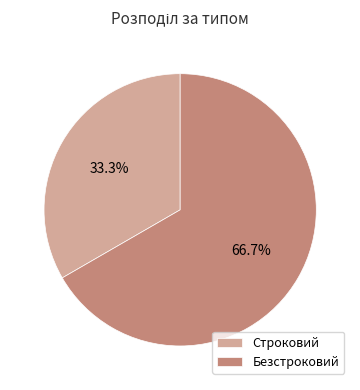

Which slice is the smallest?

Строковий